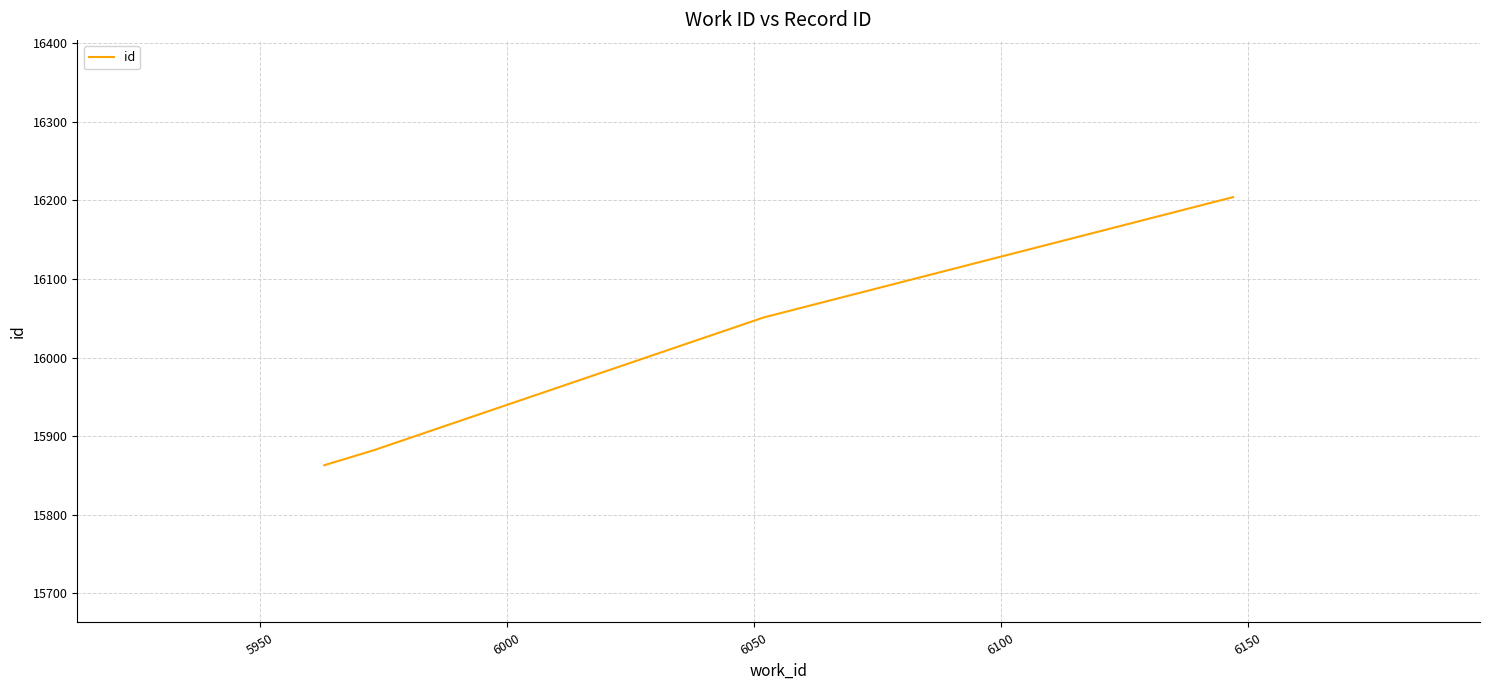

What is the greatest value displayed?

16204